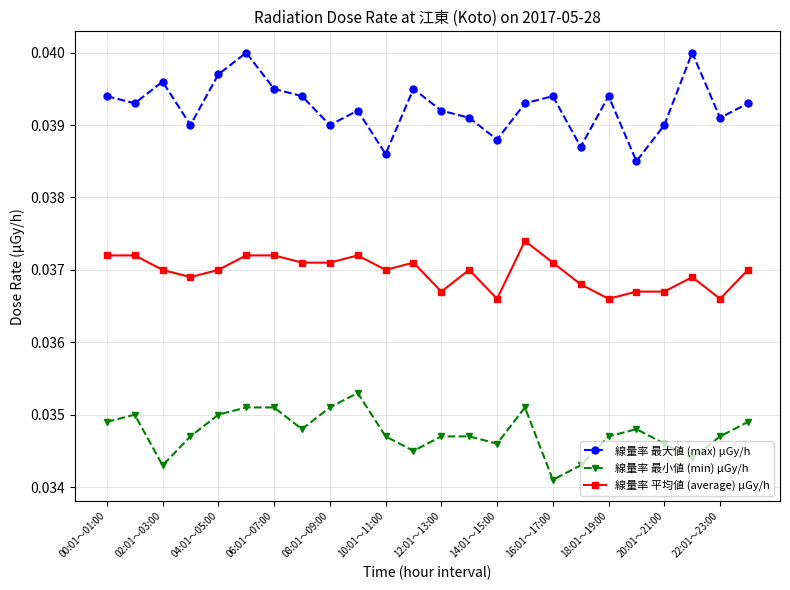

Which series has the largest range (max minus min)?

線量率 最大値 (max) μGy/h